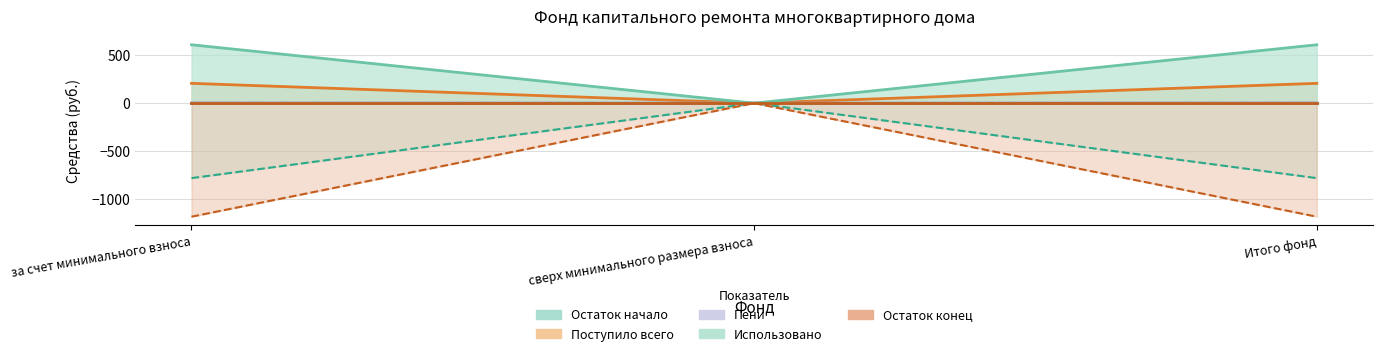

How many data points in Остаток конец are less than -1182?

2